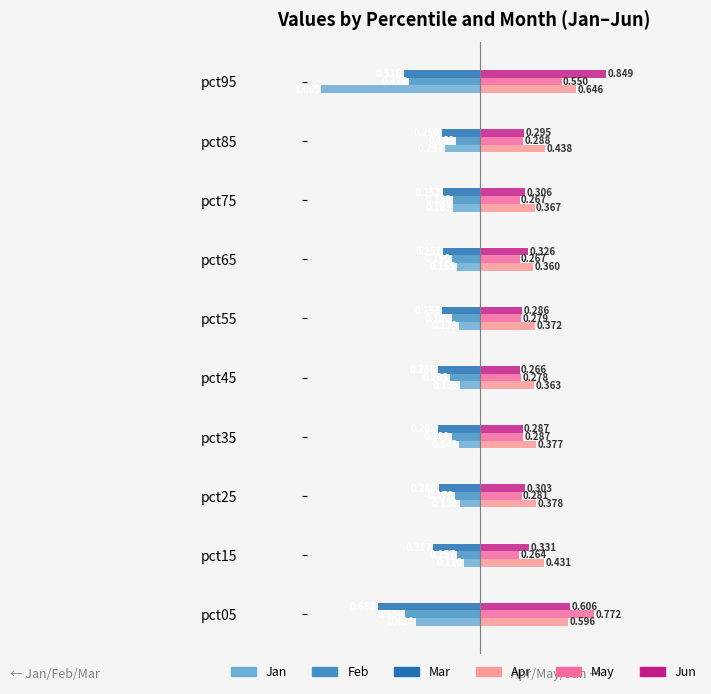

List the series in order of their peak value, lowest first.

Mar, Feb, Jan, Apr, May, Jun